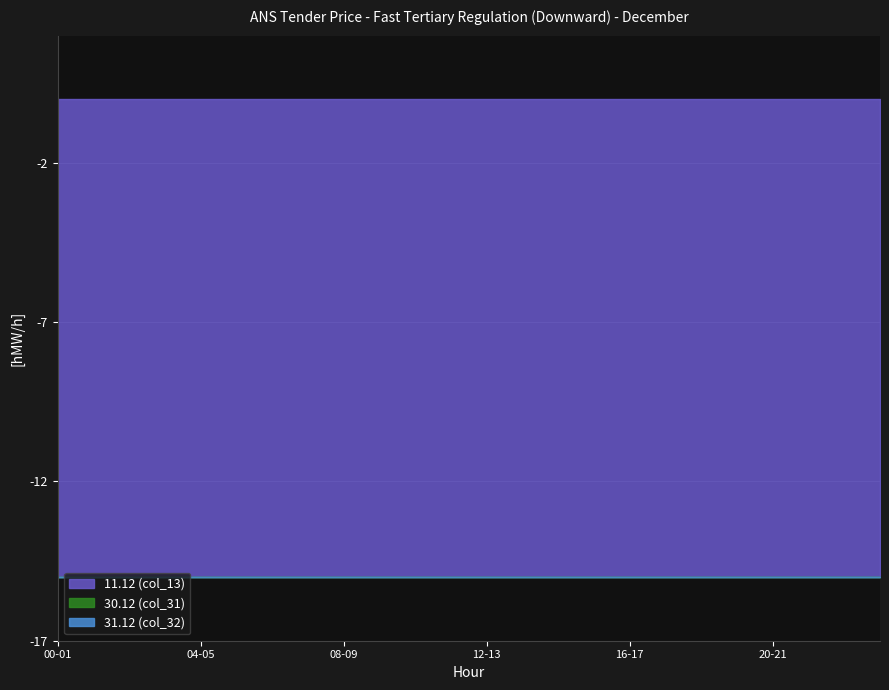

Which category has the lowest value in the 31.12 (col_32) series?

00-01